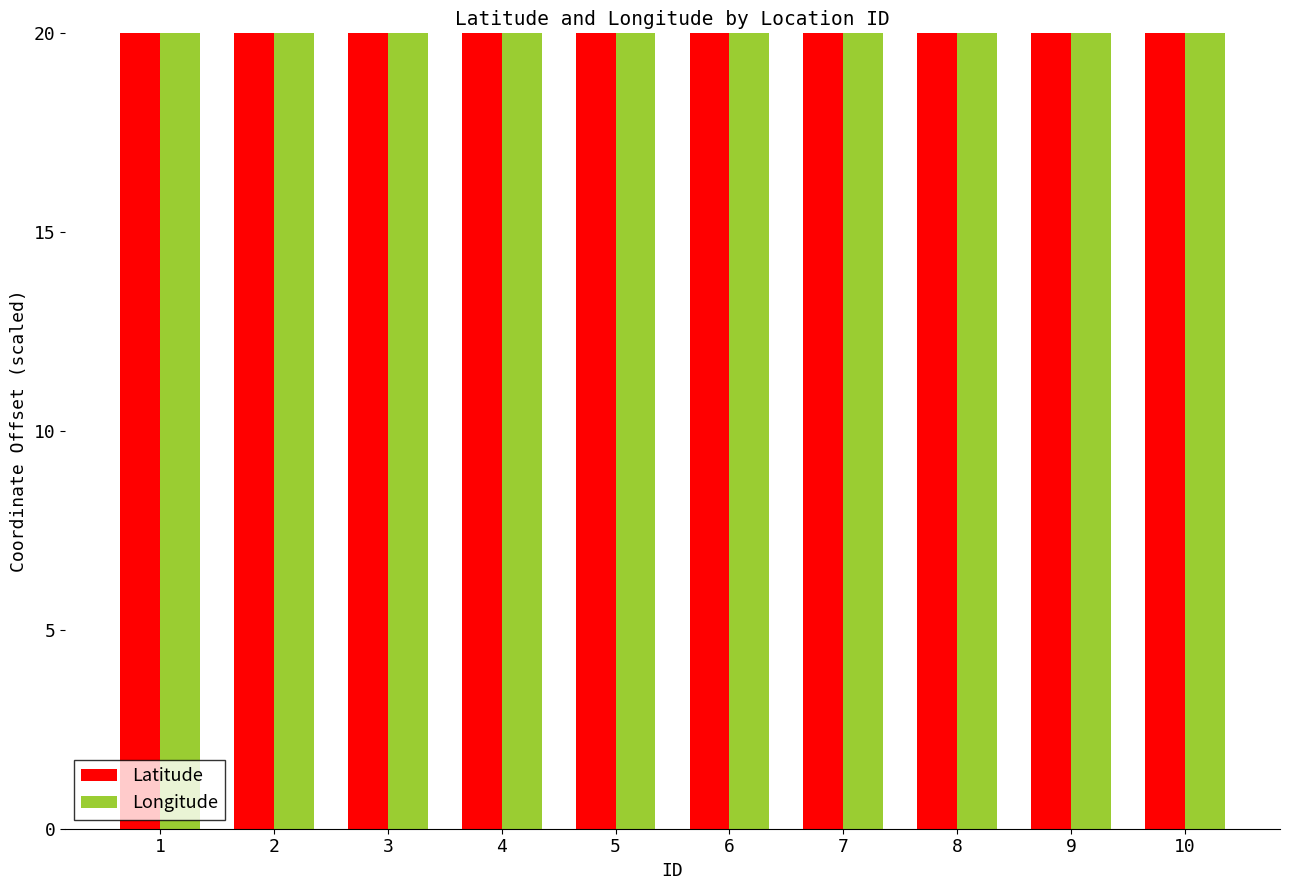

What is the approximate value of Longitude at 10?

23.5